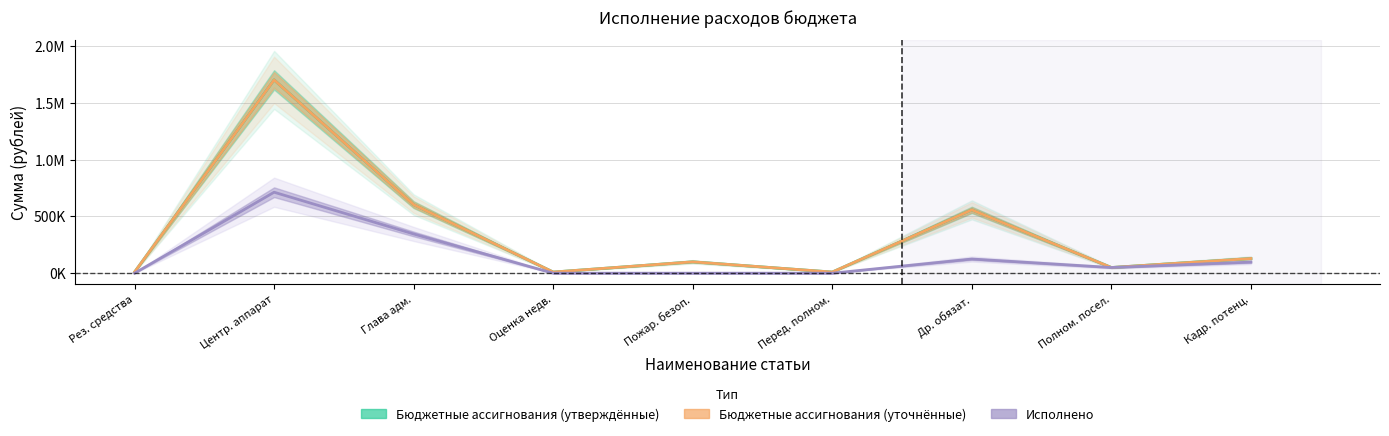

True or false: Бюджетные ассигнования (утверждённые) and Бюджетные ассигнования (уточнённые) cross at least once.

False